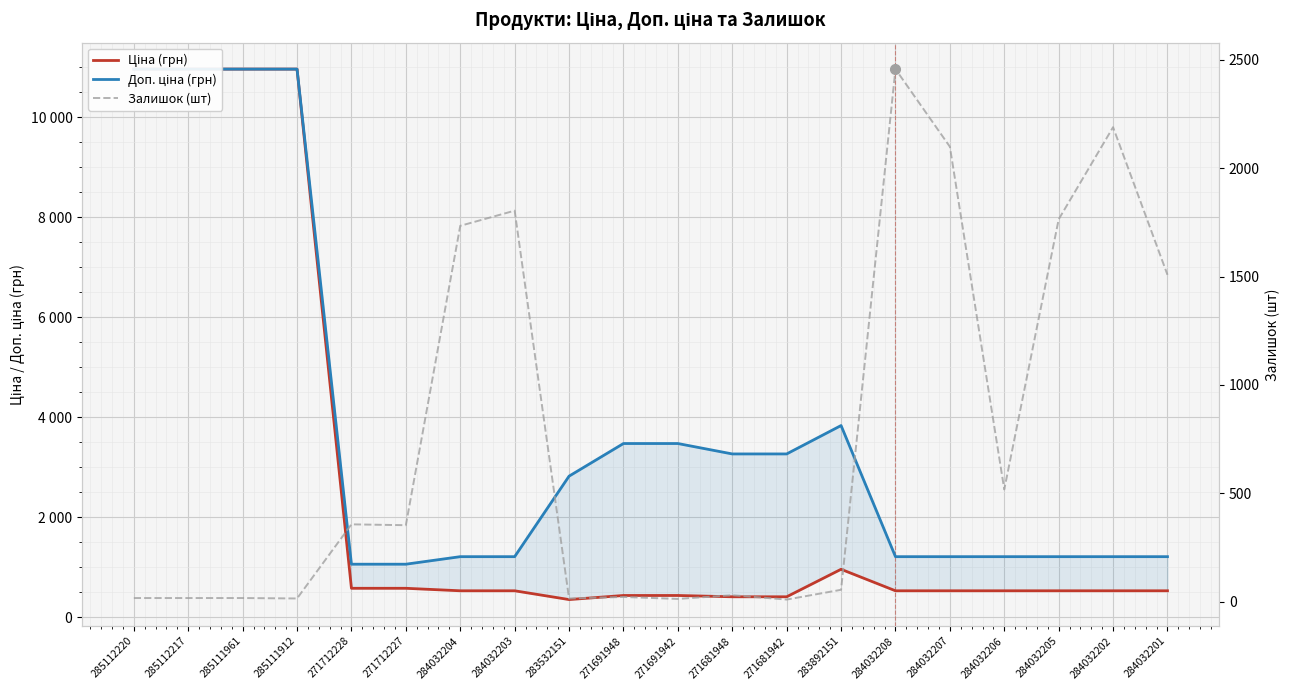

How many times do Залишок and Доп. ціна cross each other?

5